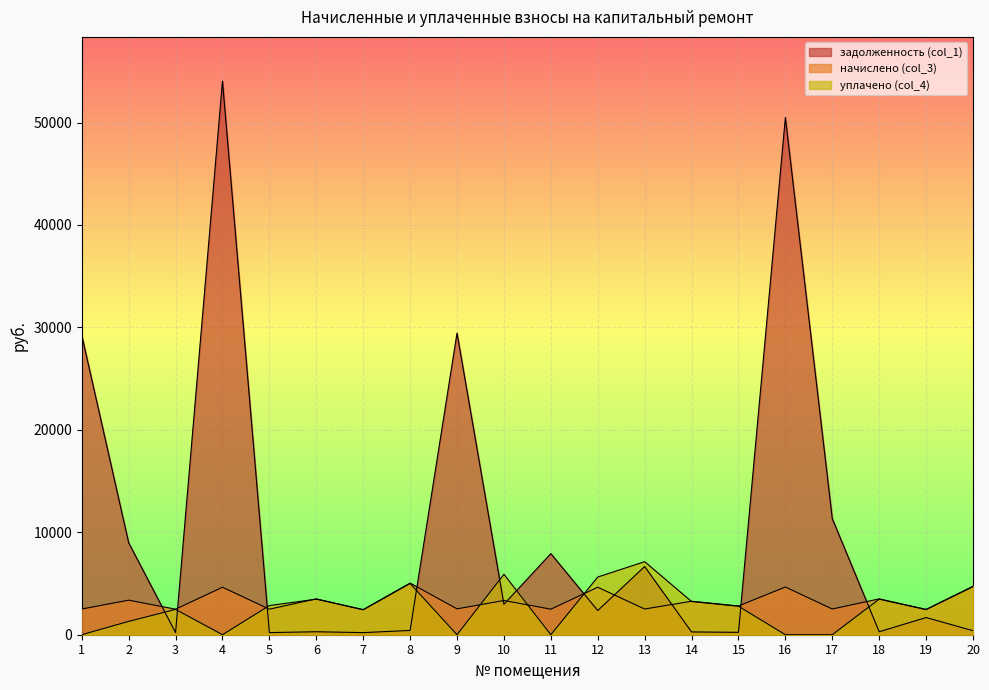

What is the spread (max minus min) of values at 17?

11331.4